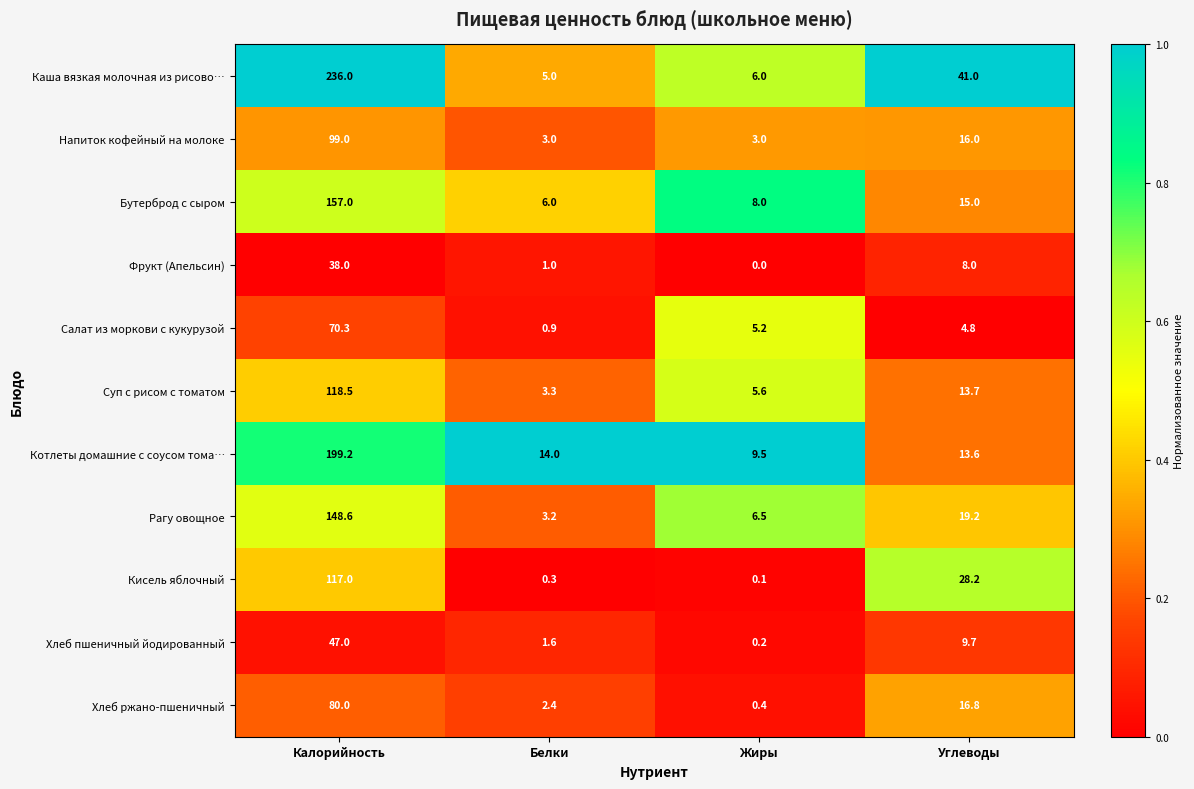

What is the sum of the Салат из моркови с кукурузой values at Белки and Калорийность?

71.2